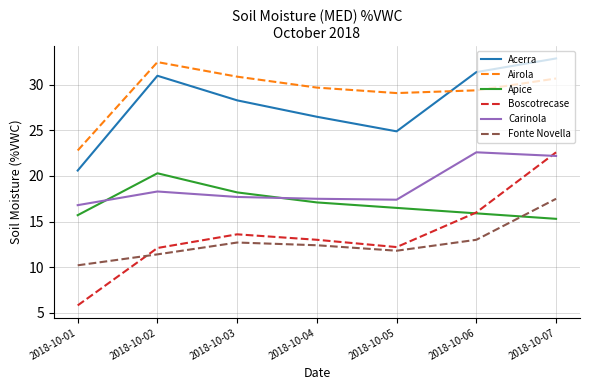

What is the approximate value of Boscotrecase at 2018-10-02?

12.1